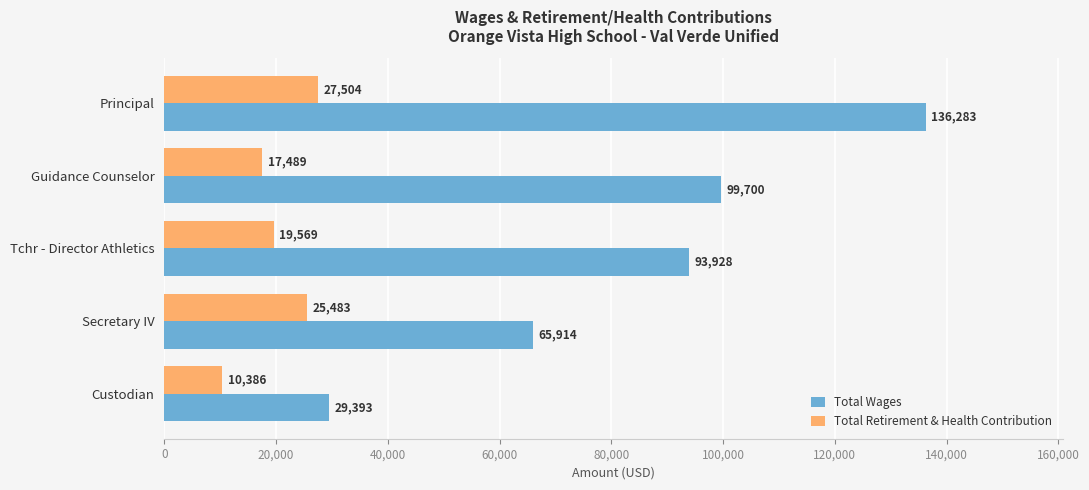

What is the sum of all Total Wages values?

425218